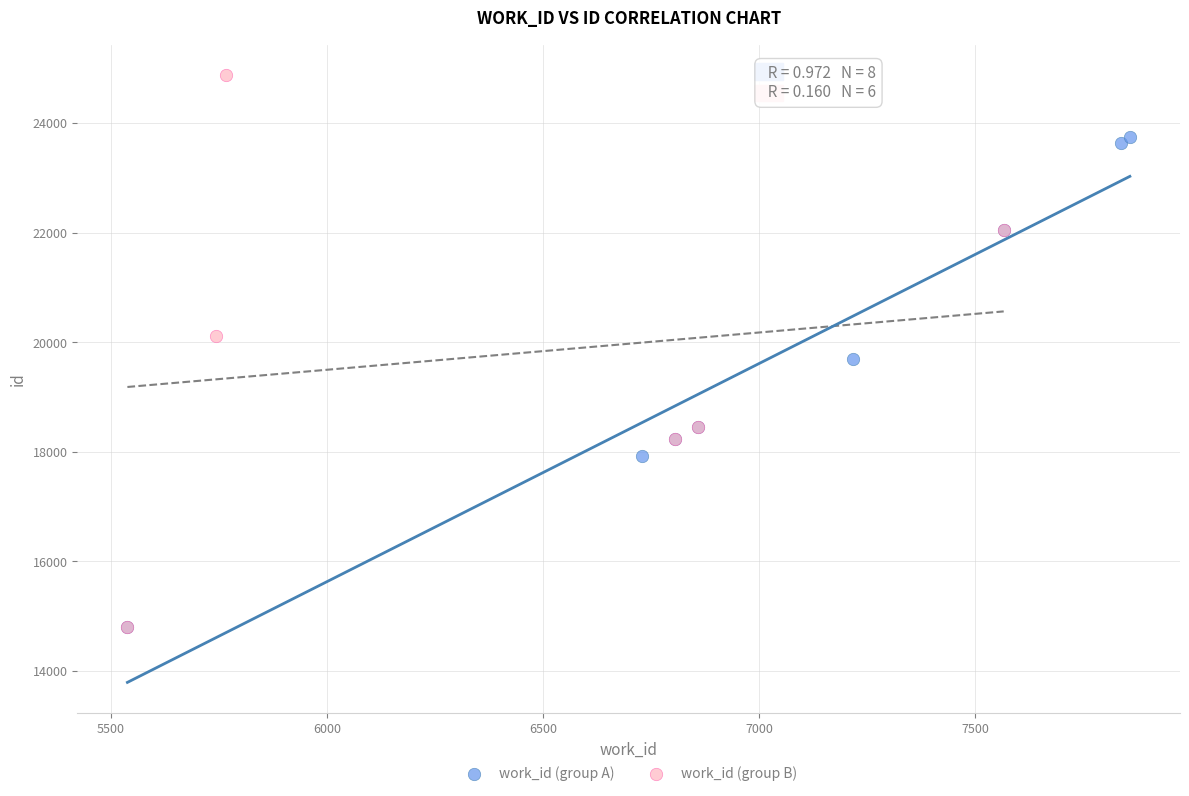

Which series has the widest spread of Y values?

work_id (group B)